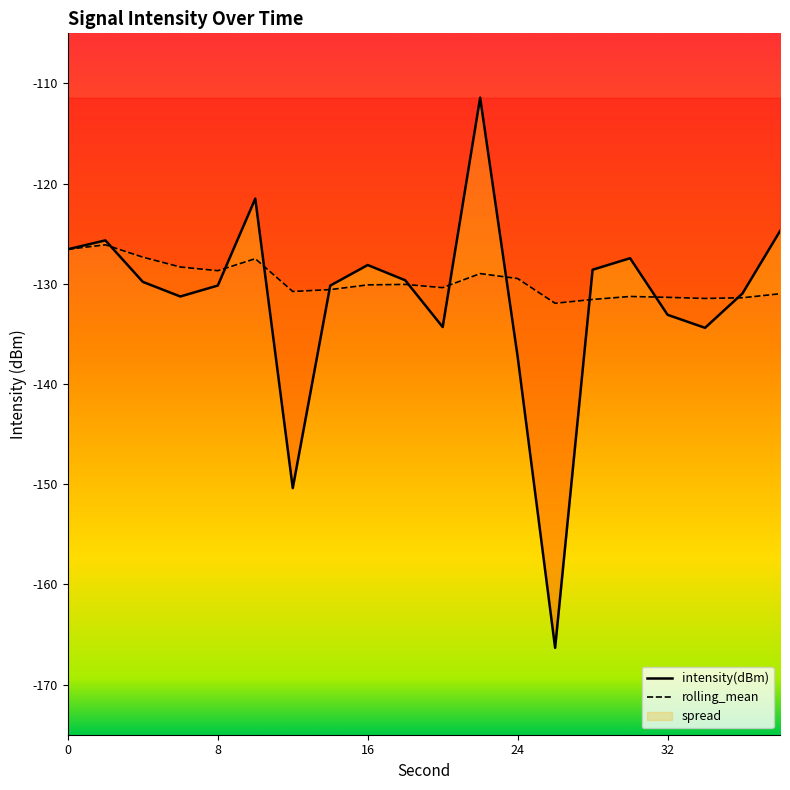

What is the approximate value of rolling_mean at 2?

-126.1